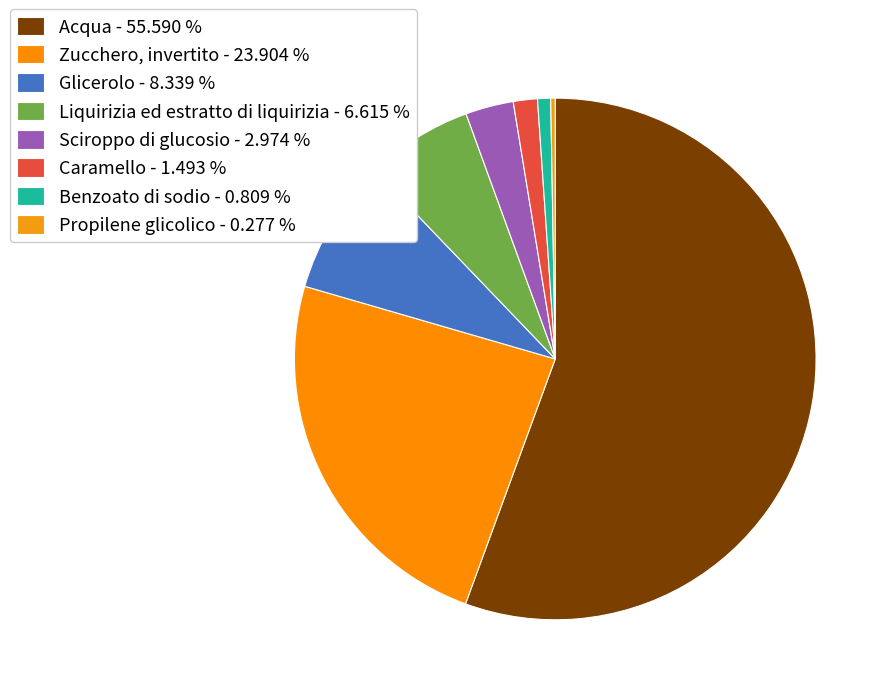

Which slice is the smallest?

Propilene glicolico